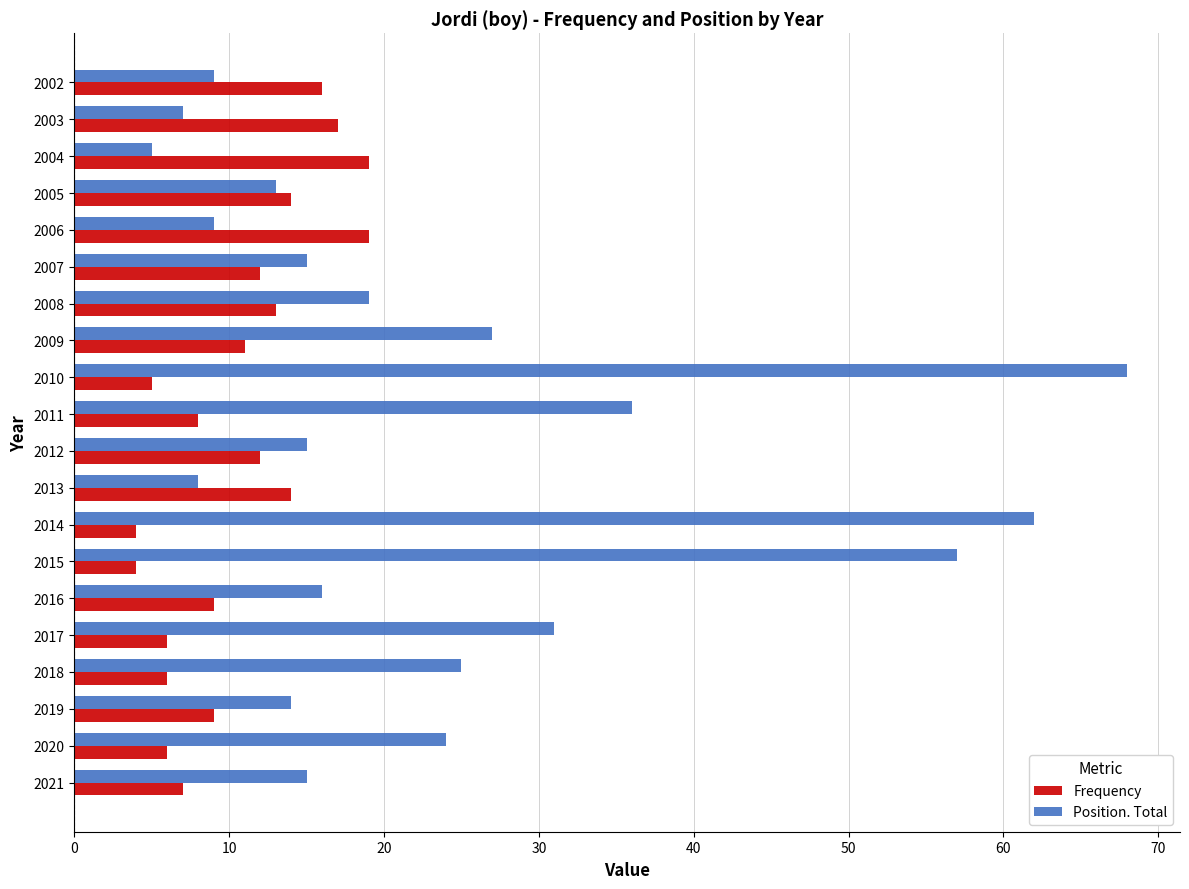

Rank the series by their average value, from lowest to highest.

Frequency, Position. Total